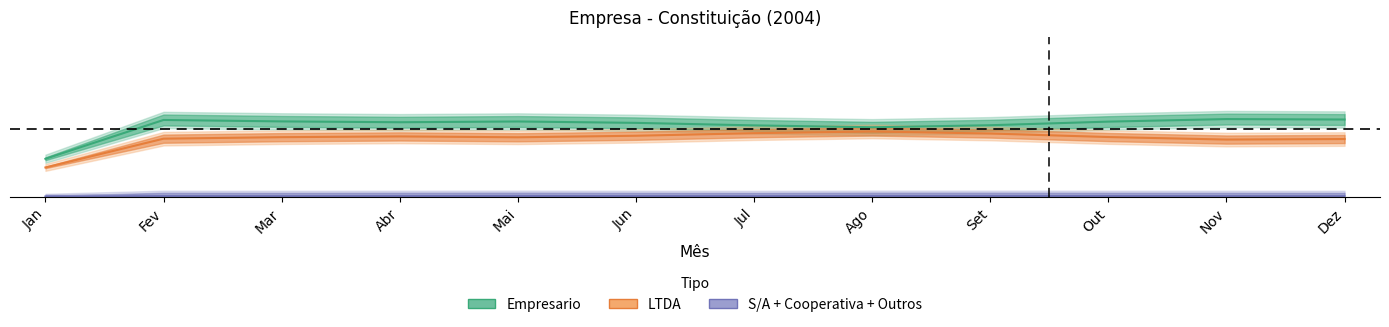

True or false: LTDA and S/A + Cooperativa + Outros intersect in this chart.

False